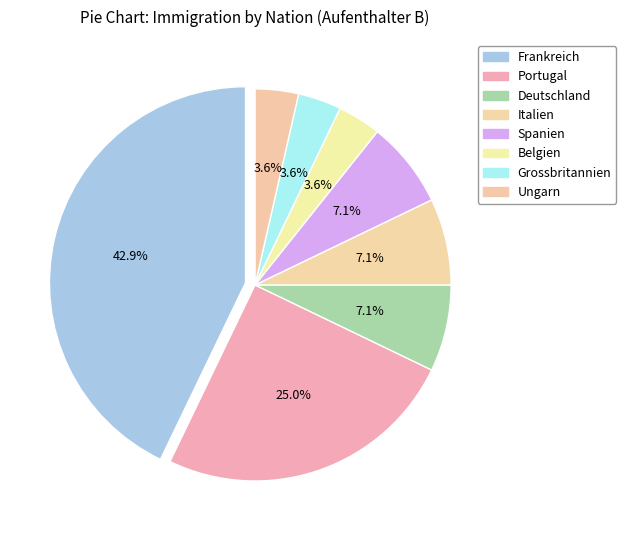

The Grossbritannien slice represents 4% of the pie. True or false?

True